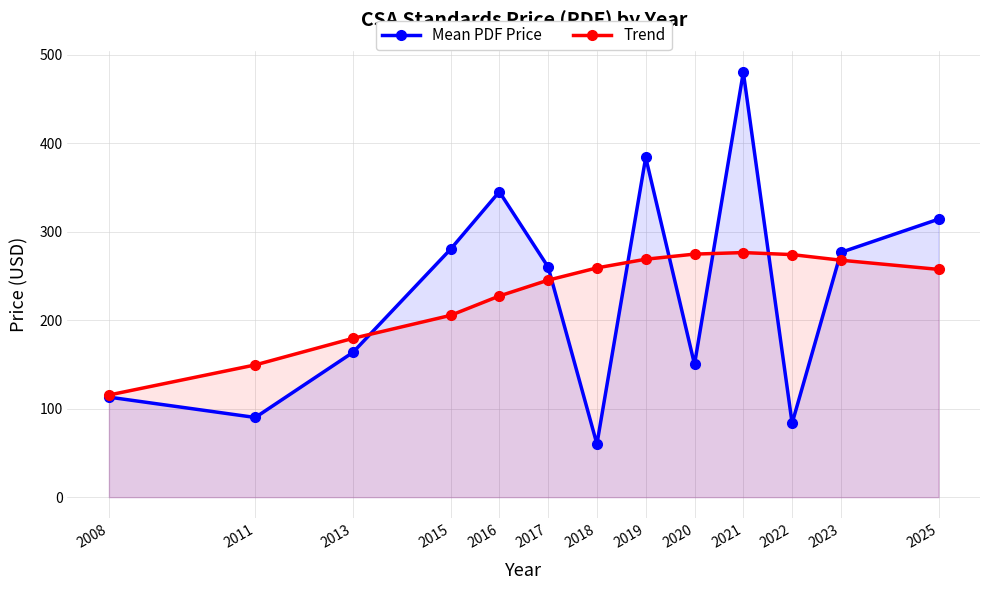

At how many categories does at least one series exceed 377?

2